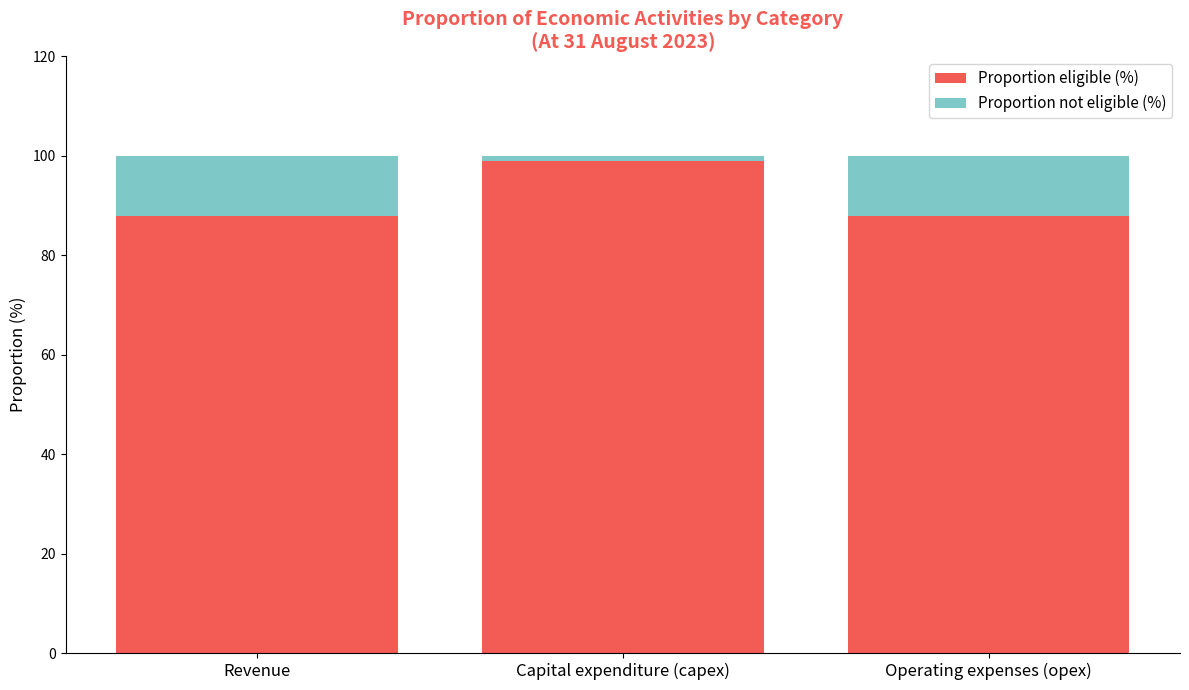

Reading left to right, transcribe the values for Proportion eligible (%).

Revenue=88	Capital expenditure (capex)=99	Operating expenses (opex)=88